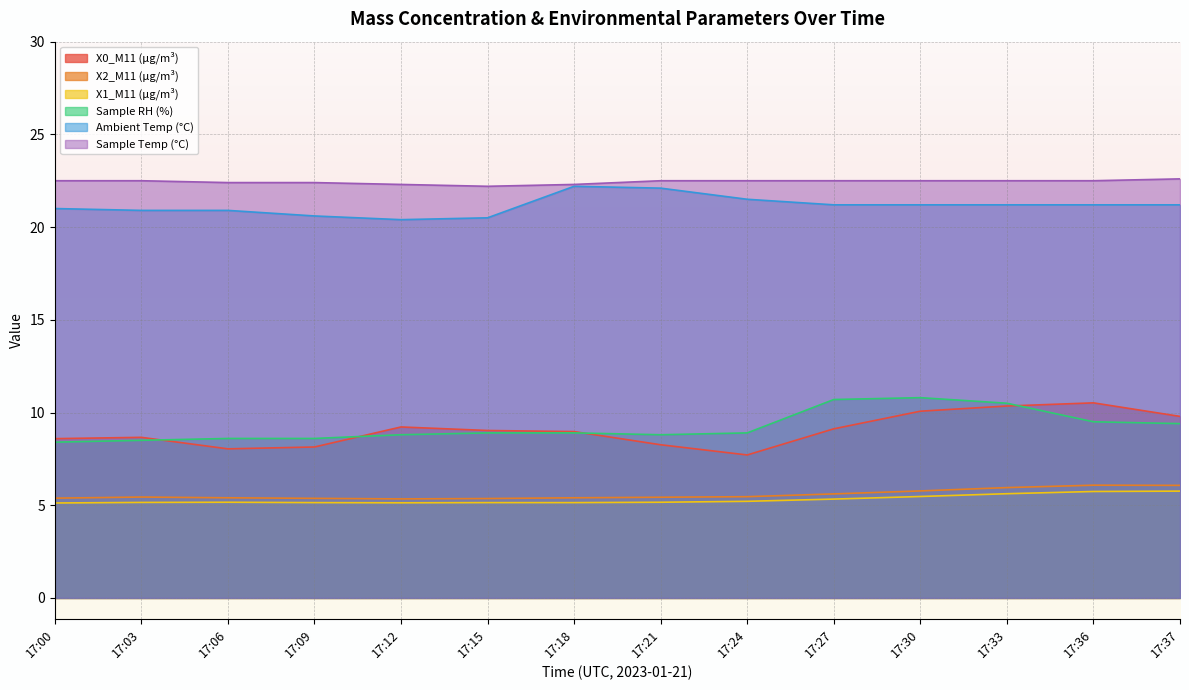

Rank the categories by X0_M11 (μg/m³) value from lowest to highest.

17:24, 17:06, 17:09, 17:21, 17:00, 17:03, 17:18, 17:15, 17:27, 17:12, 17:37, 17:30, 17:33, 17:36